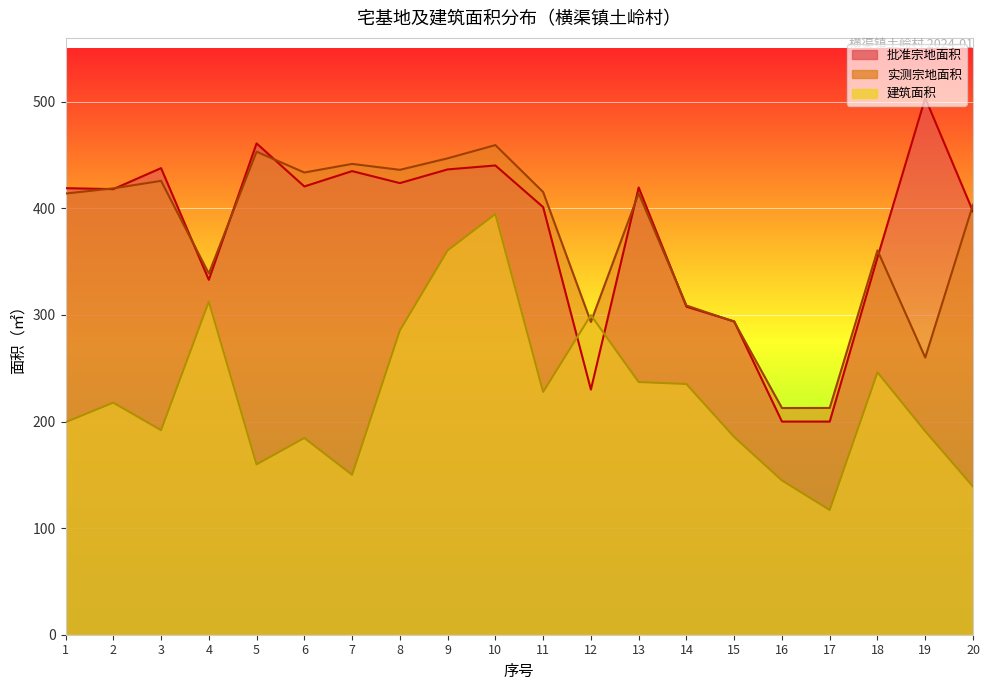

How many values in the 实测宗地面积 series are below 414?

10